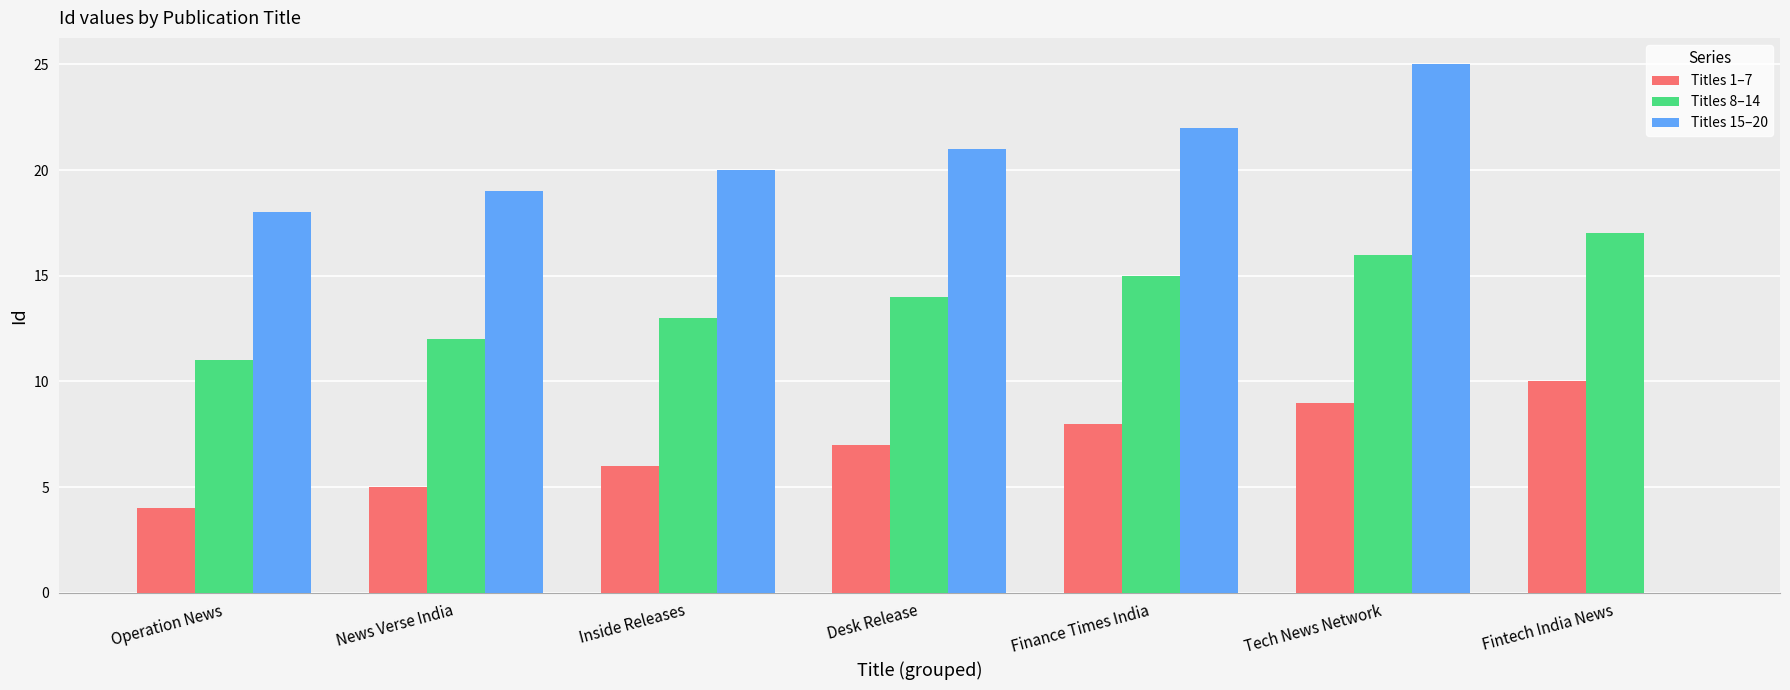

True or false: Titles 15–20 has a value of 39 at Finance Times India.

False